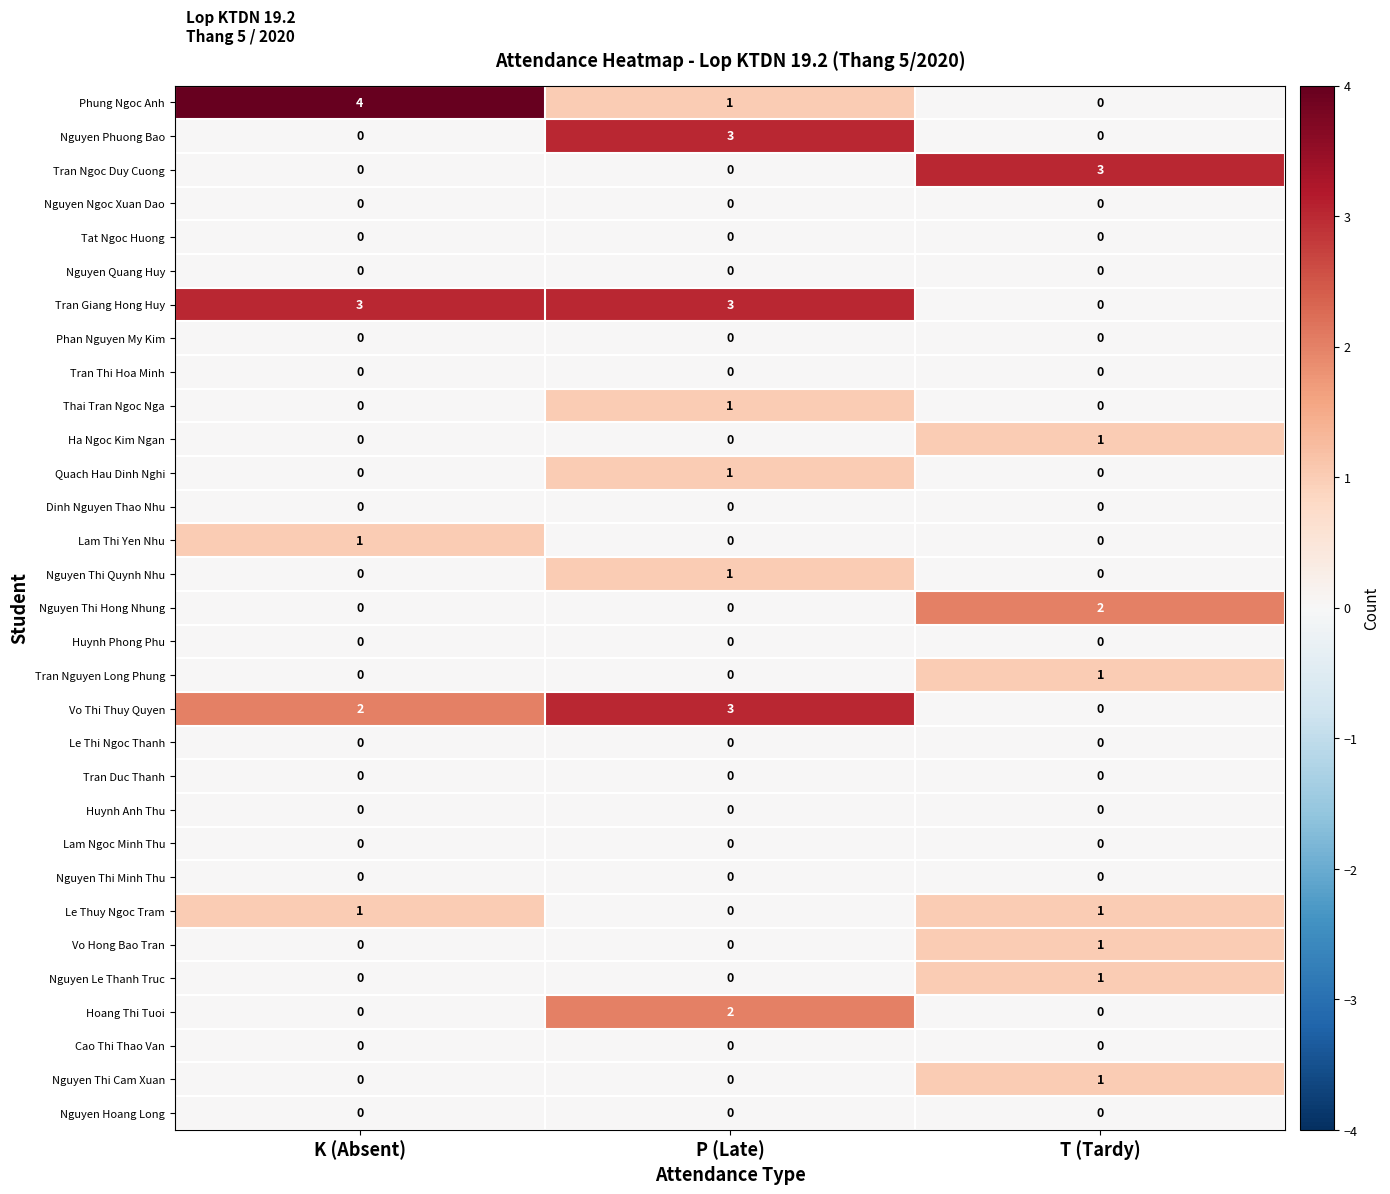

How many Hoang Thi Tuoi values are between 0 and 2?

3